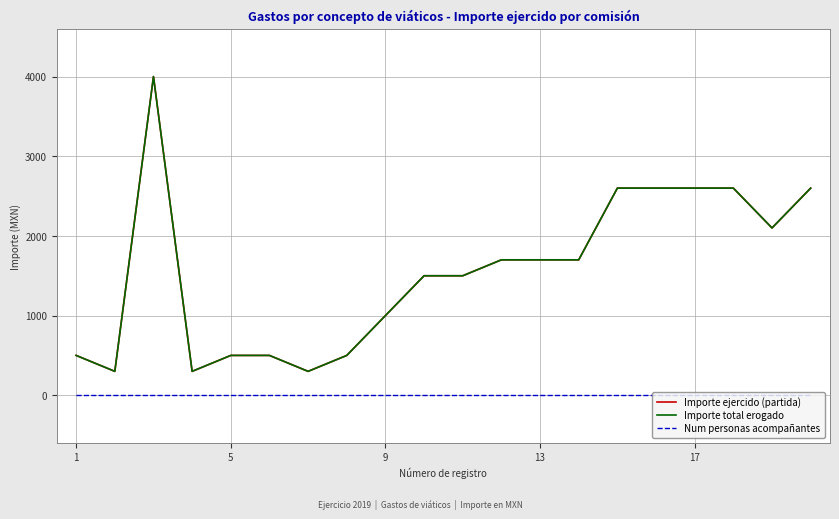

How many interior local valleys does the Importe total erogado series have?

4